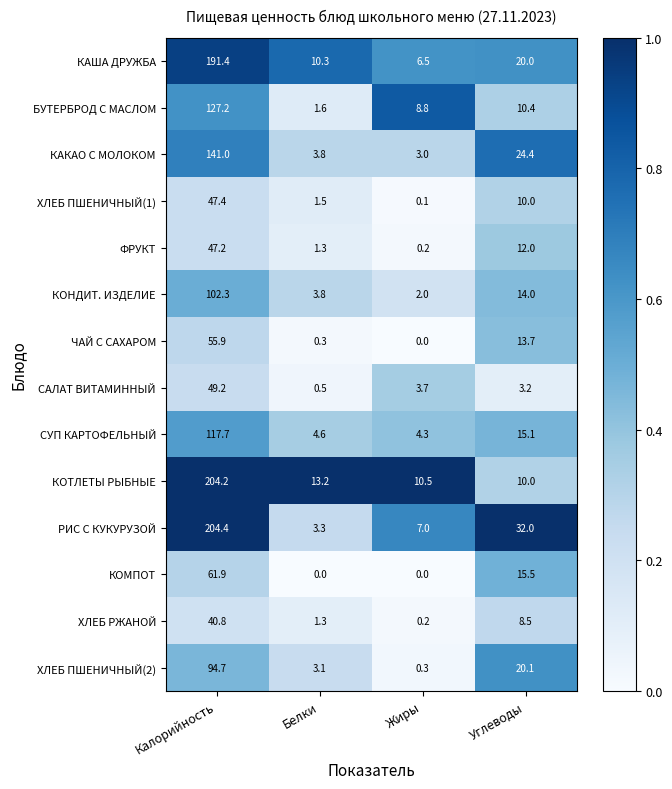

At how many categories does at least one series exceed 0?

4